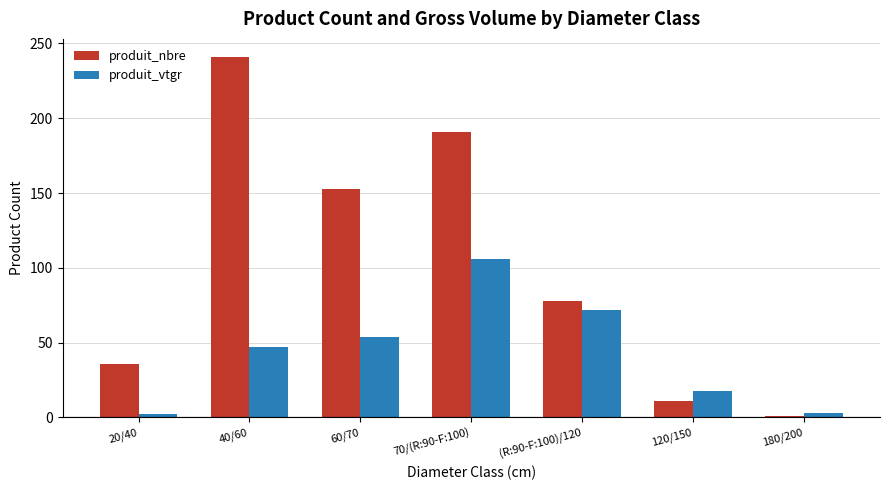

How many distinct data groups are displayed?

2